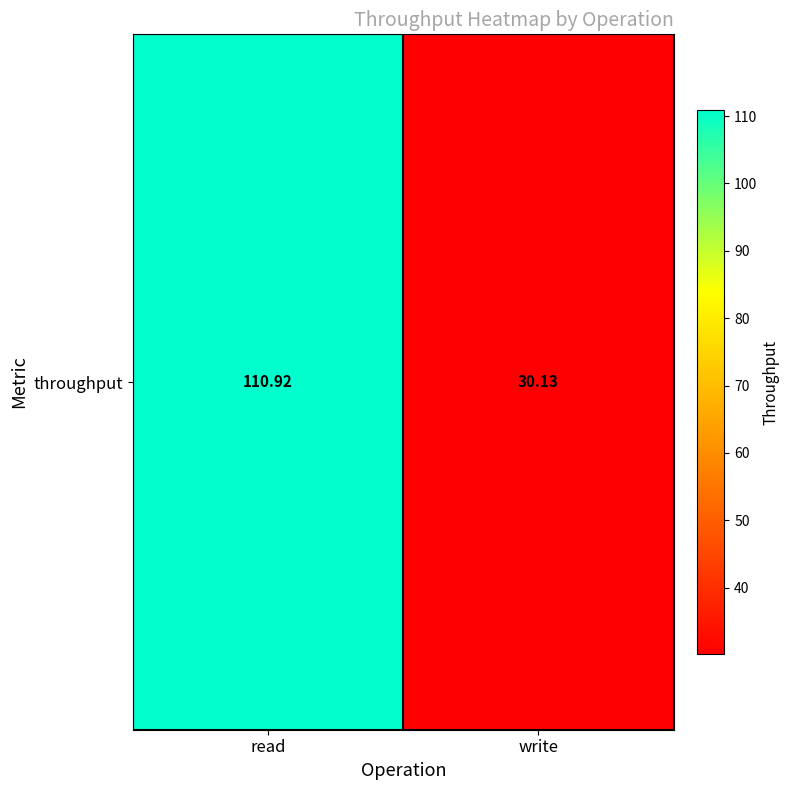

What is the maximum value shown in the chart?

110.9